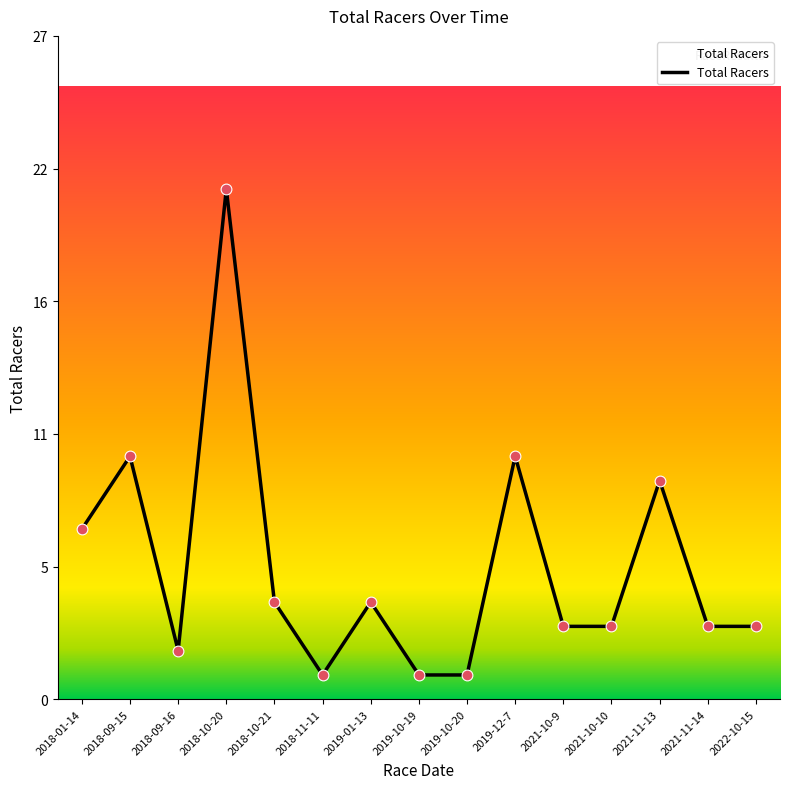

Approximately how many times larger is the value at 2019-10-20 compared to 2021-10-10?

0.3